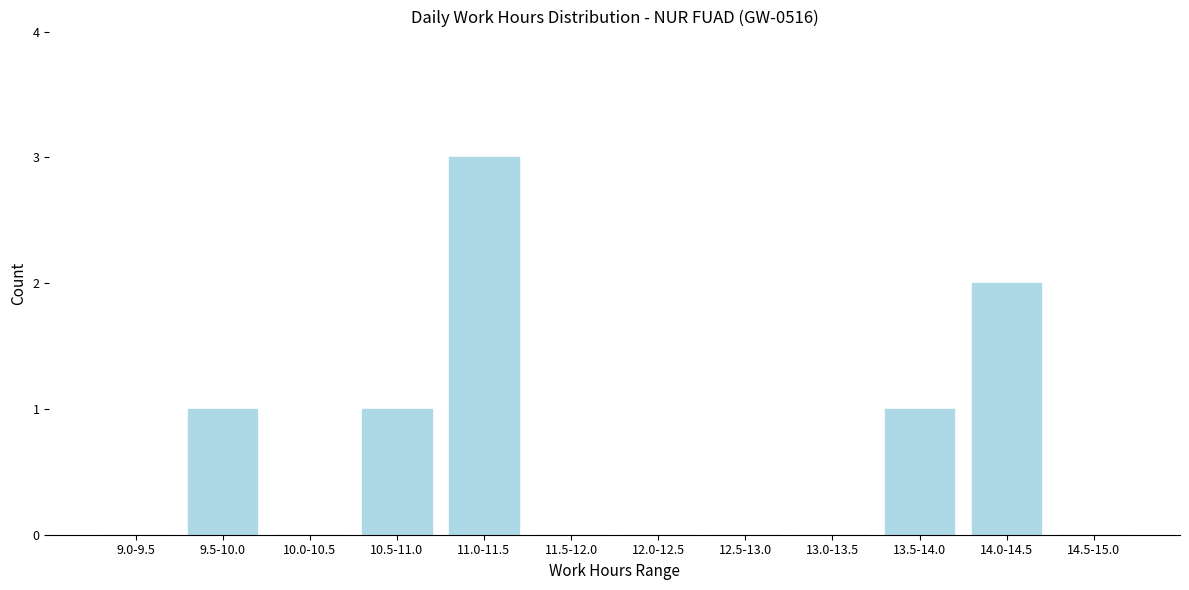

Reading left to right, list all the values displayed in this chart.

9.0-9.5=0	9.5-10.0=1	10.0-10.5=0	10.5-11.0=1	11.0-11.5=3	11.5-12.0=0	12.0-12.5=0	12.5-13.0=0	13.0-13.5=0	13.5-14.0=1	14.0-14.5=2	14.5-15.0=0